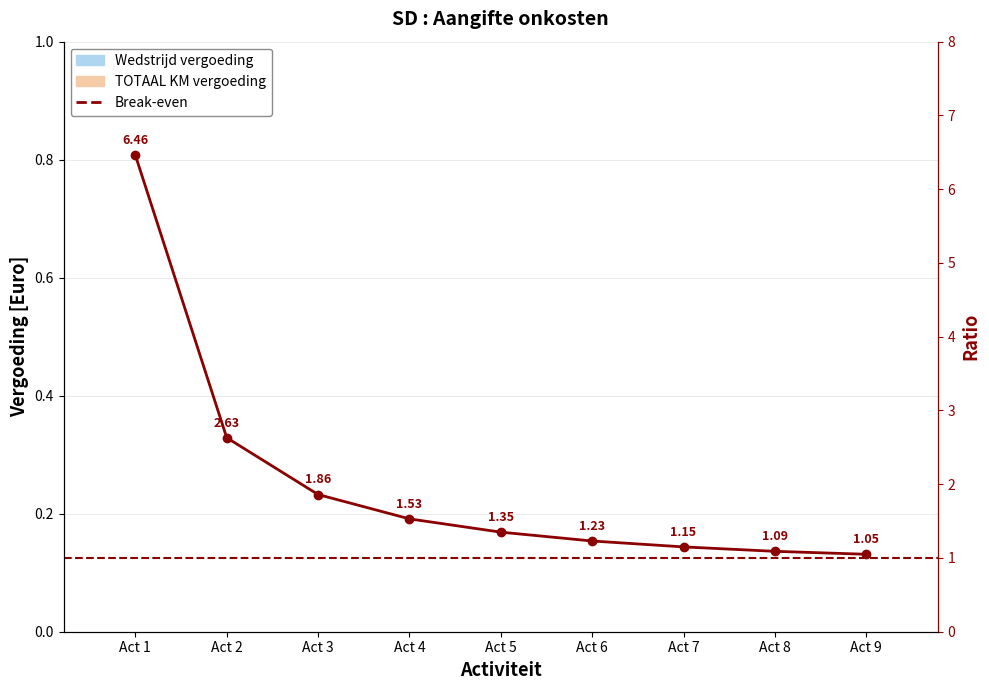

At how many categories does at least one series exceed 0?

9